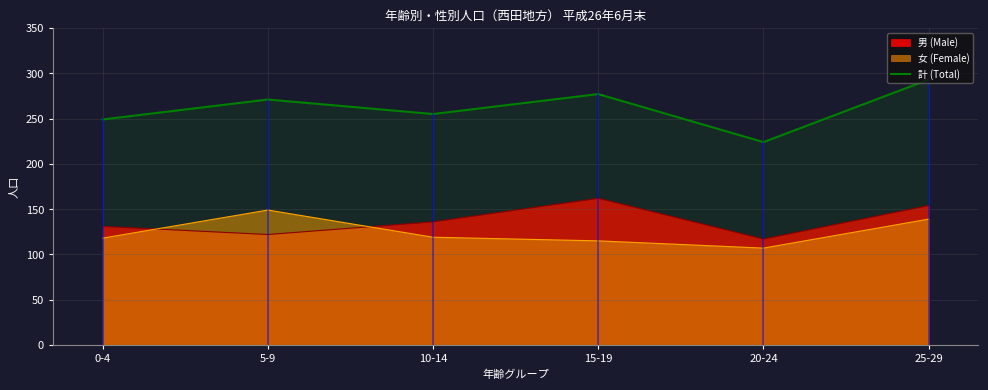

True or false: 女 (Female) has a value of 149 at 5-9.

True